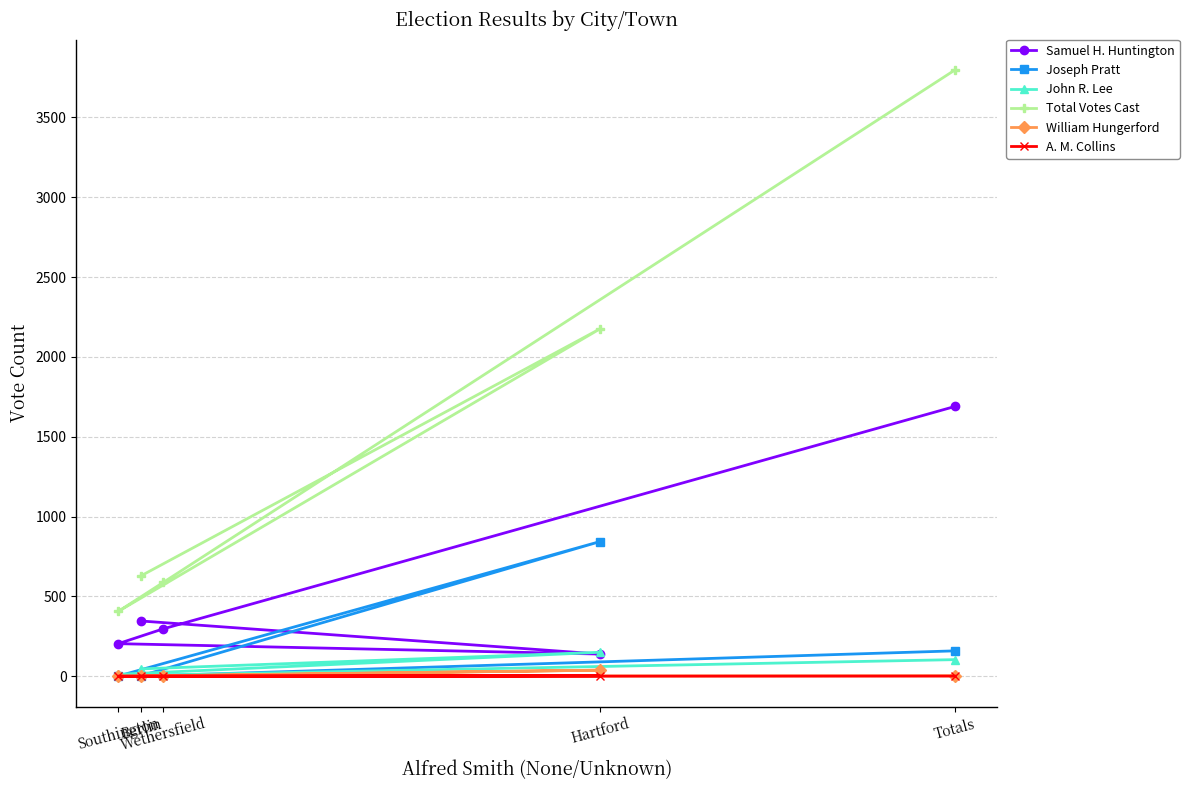

The Total Votes Cast series shows 588 at Wethersfield. True or false?

True